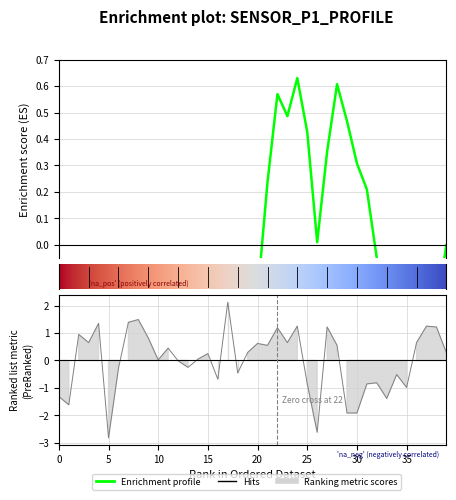

How many values are below 0?

17